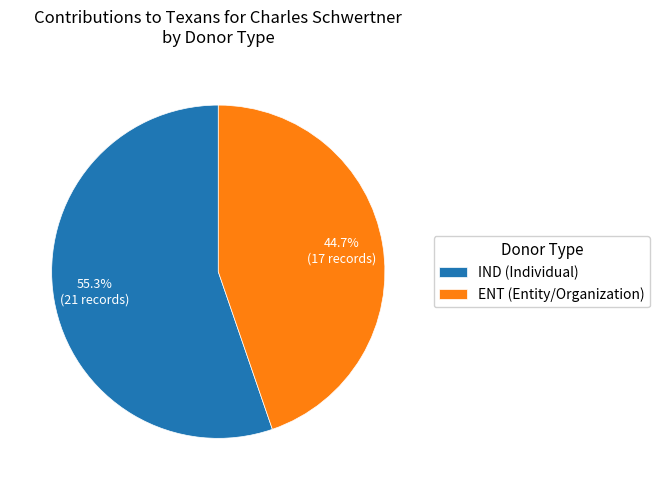

What percentage is the IND slice, to the nearest percent?

55%